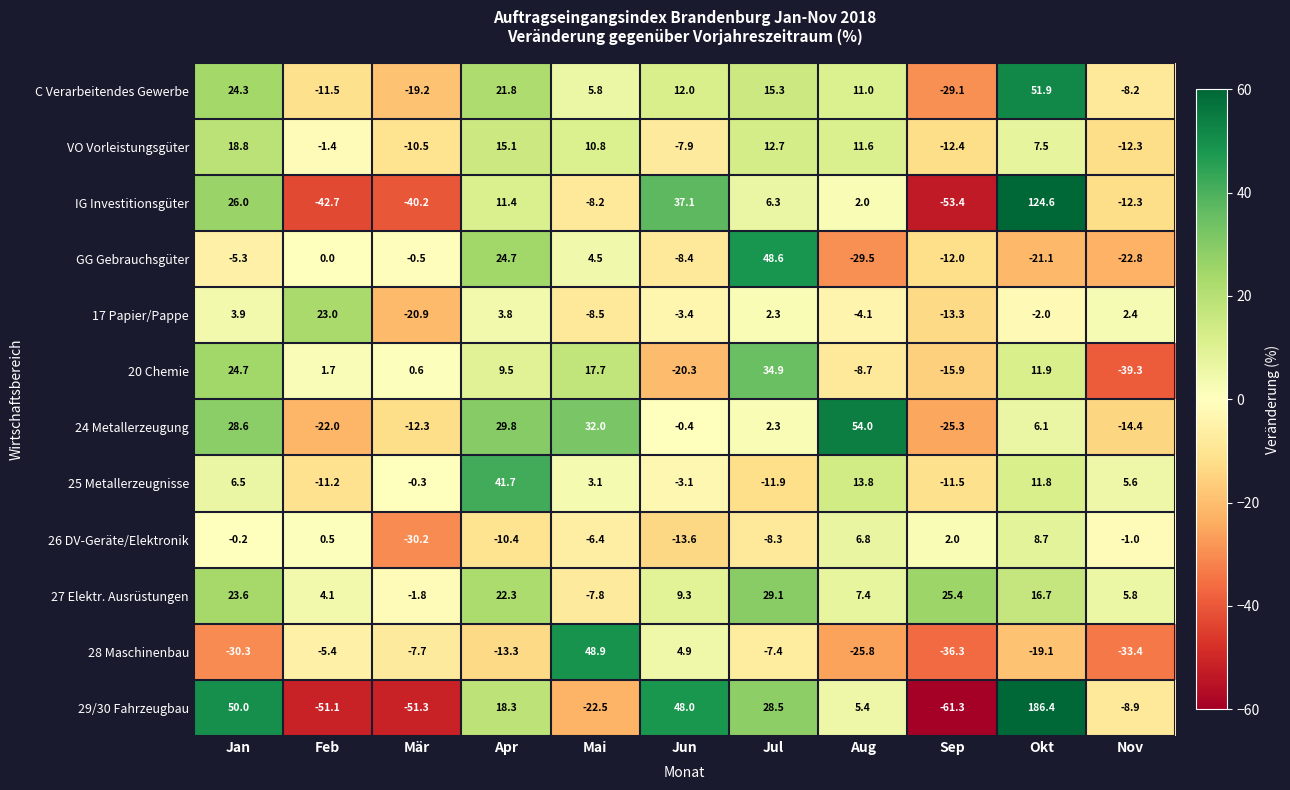

What is the difference between the 17 Papier/Pappe values at Mär and Sep?

7.6